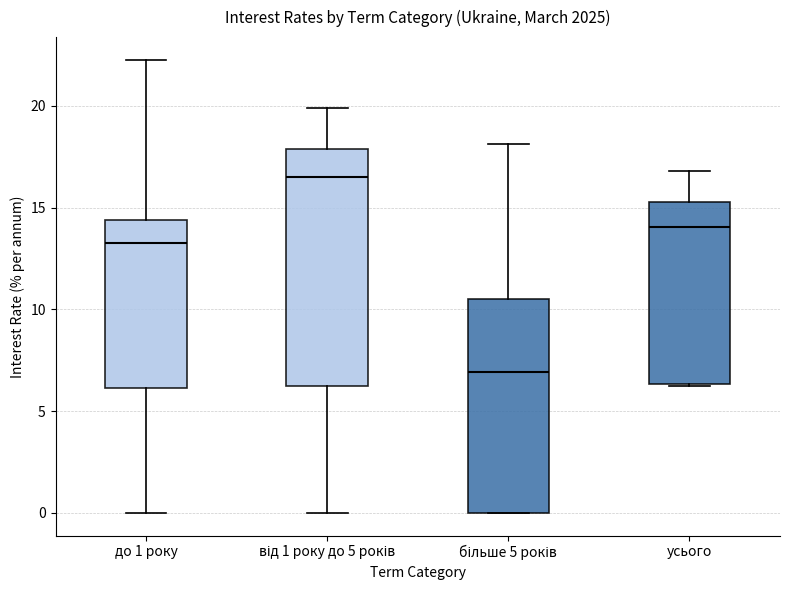

Where does the median line of the box for від 1 року до 5 років sit on the y-axis? The values are not printed on the chart, so give them approximately, as read against the axis.

16.5